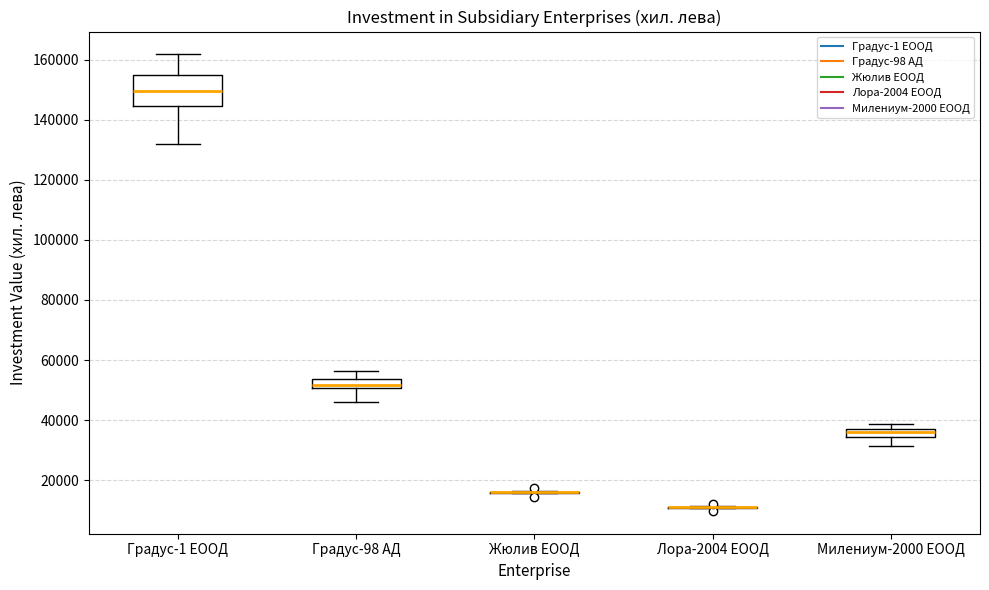

Which box is the tallest, from its lower edge to its upper edge?

Градус-1 ЕООД